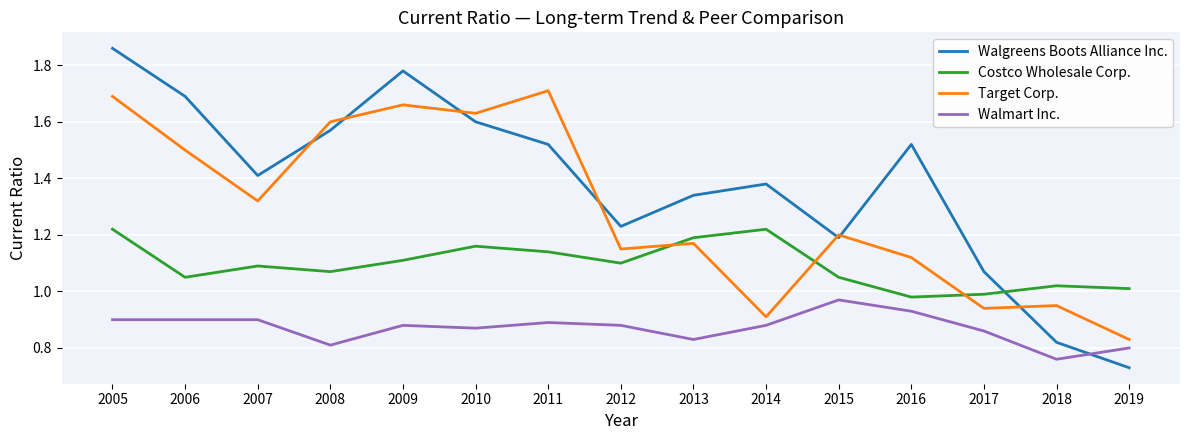

Does the chart display data point markers on the line(s)?

No